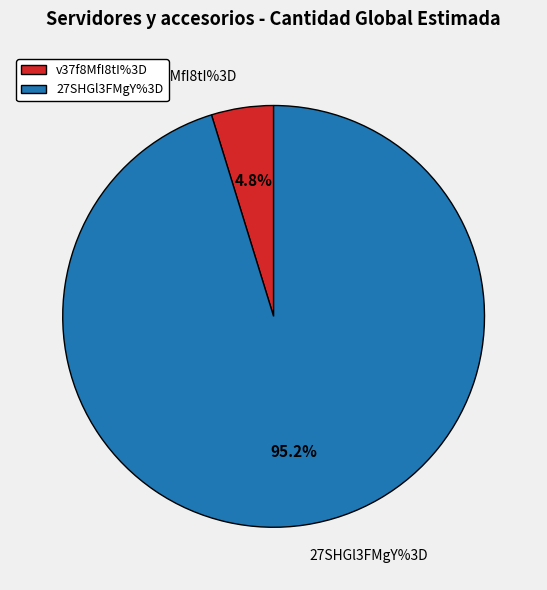

Rank the categories by value from highest to lowest.

27SHGl3FMgY%3D, v37f8MfI8tI%3D